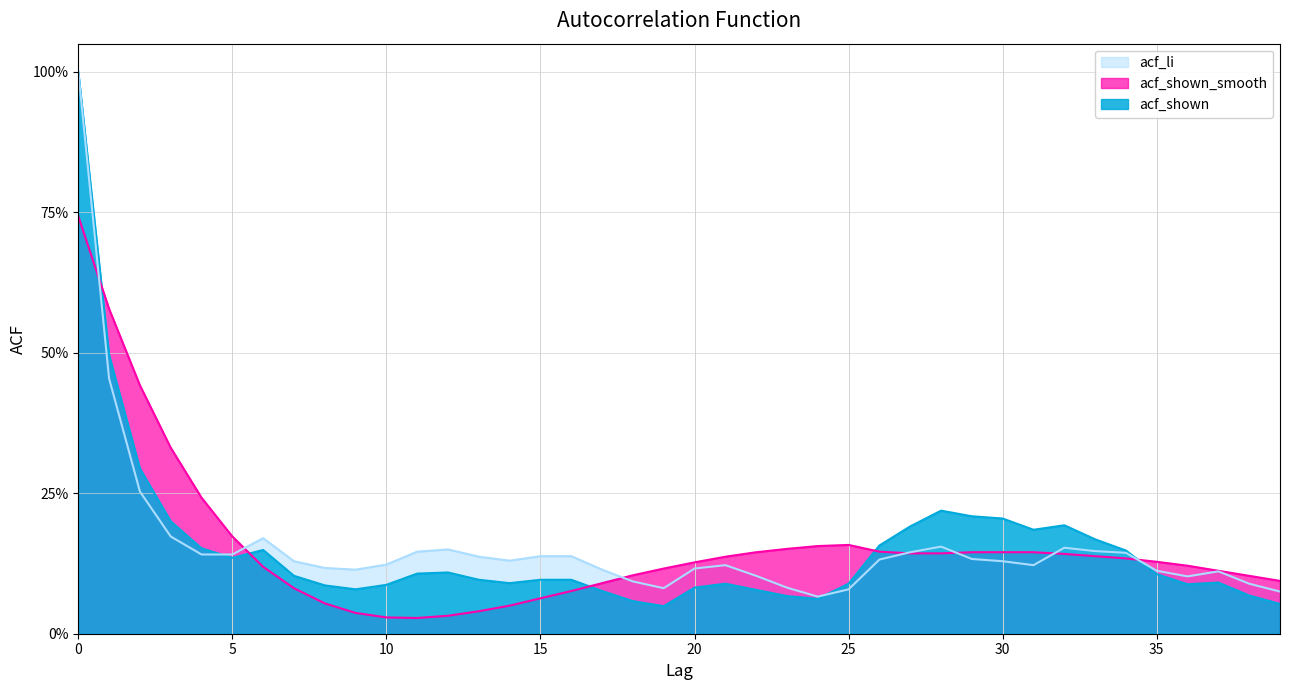

List the labels in order of acf_shown_smooth value, smallest first.

11, 10, 12, 9, 13, 14, 8, 15, 16, 7, 17, 39, 38, 18, 37, 19, 6, 36, 20, 35, 34, 21, 33, 32, 27, 28, 22, 29, 30, 31, 26, 23, 24, 25, 5, 4, 3, 2, 1, 0